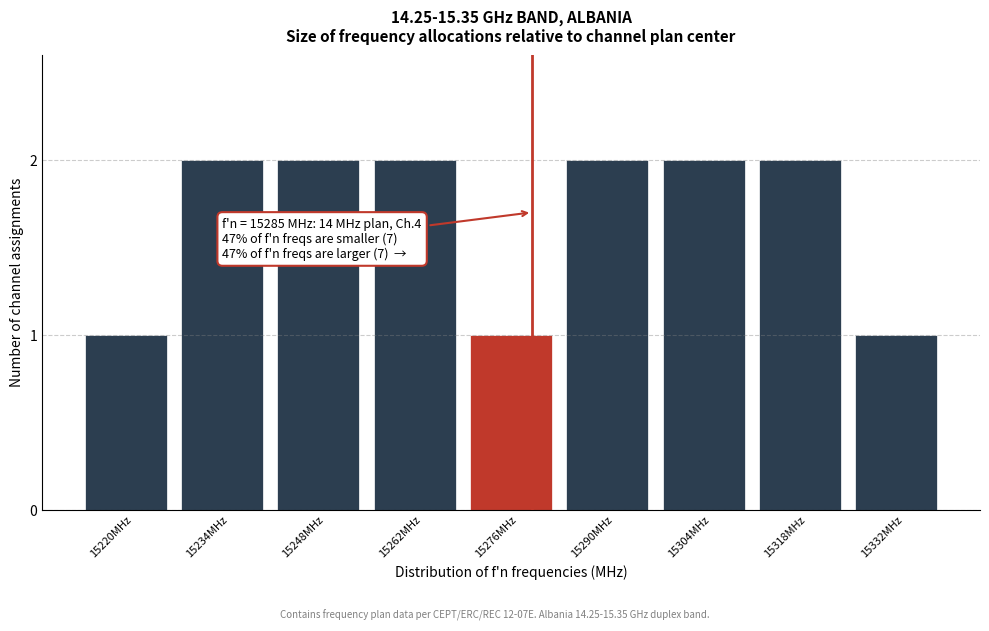

Reading left to right, what are all the values shown in this chart?

1	2	2	2	1	2	2	2	1